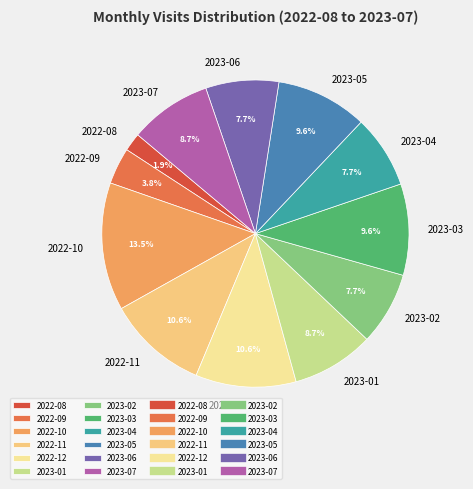

What percentage is the 2023-02 slice, to the nearest percent?

8%